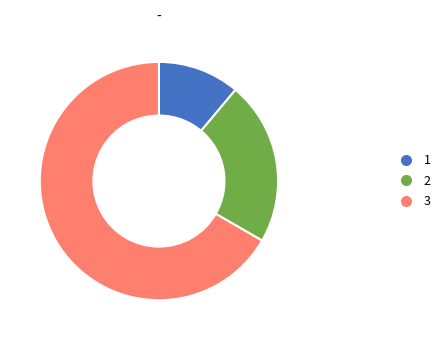

Which has a higher value, 3 or 2?

3